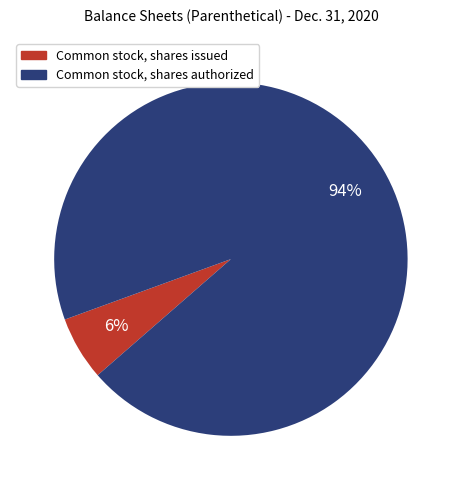

Combined, do Common stock, shares authorized and Common stock, shares issued account for over 50%?

Yes